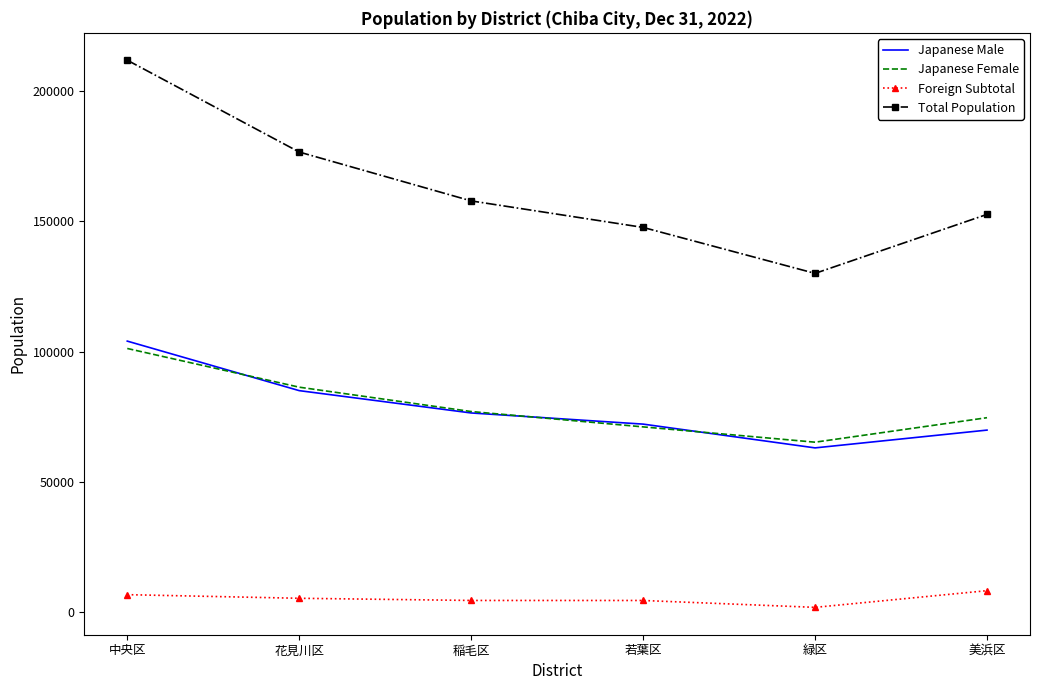

How many values in the Total Population series are below 157905?

3